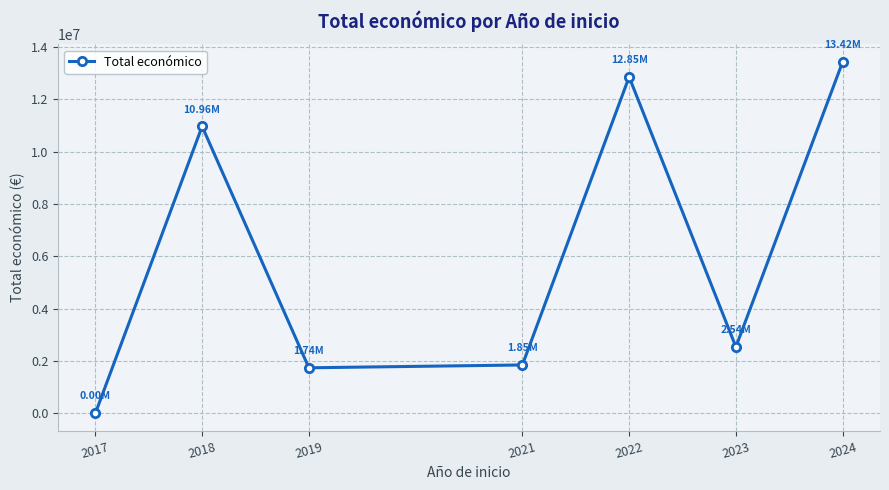

At which category does the data reach its first local peak?

2018